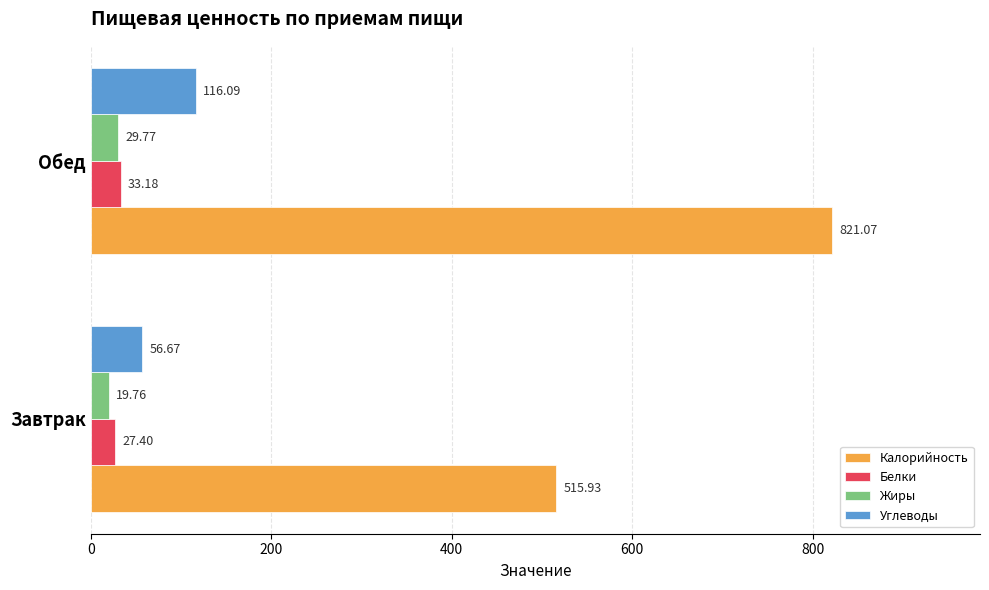

At how many categories does at least one series exceed 375?

2